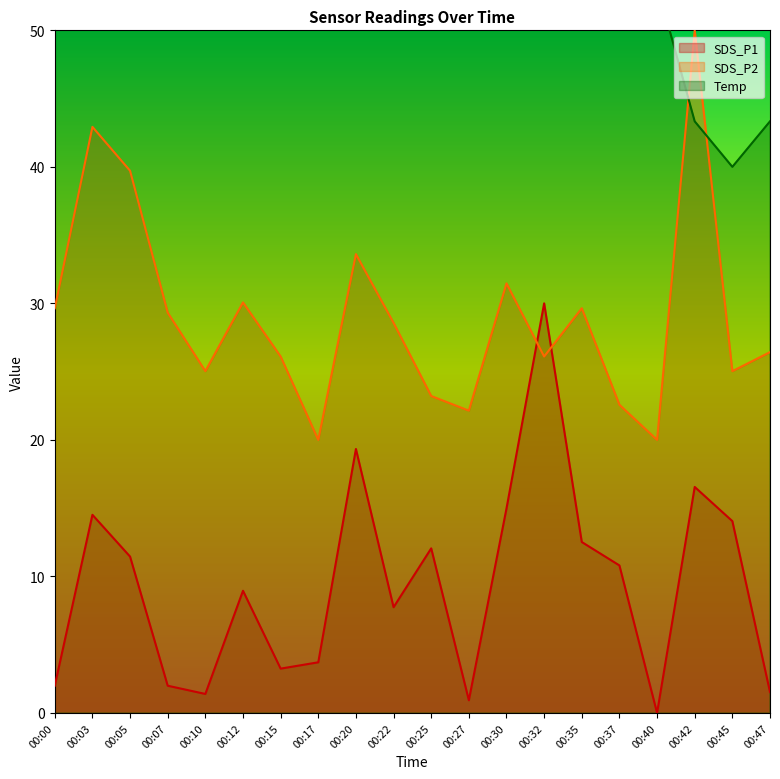

What are all the series names shown in the legend?

SDS_P1, SDS_P2, Temp